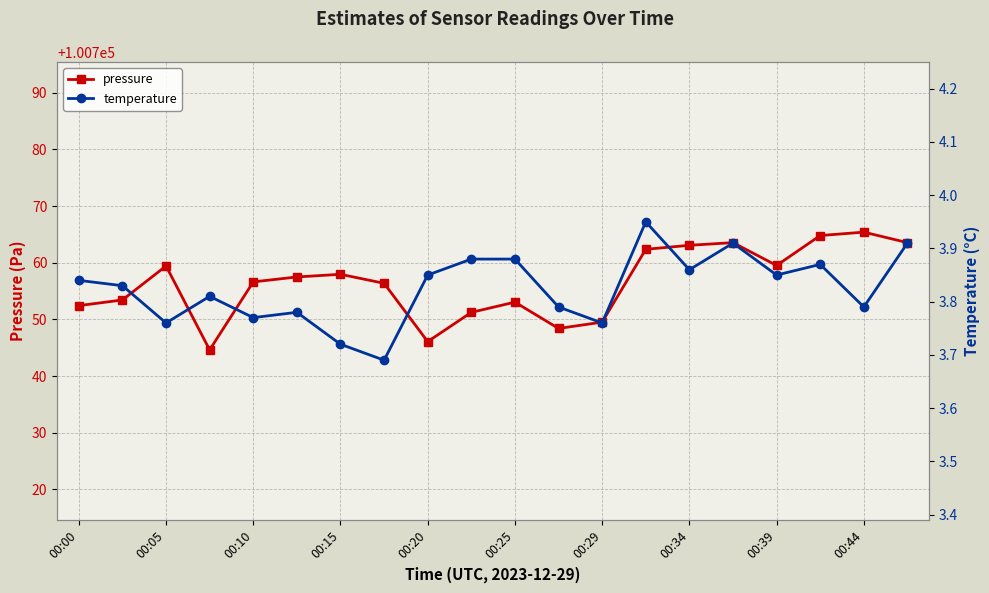

What is the maximum value shown in the chart?

100765.4